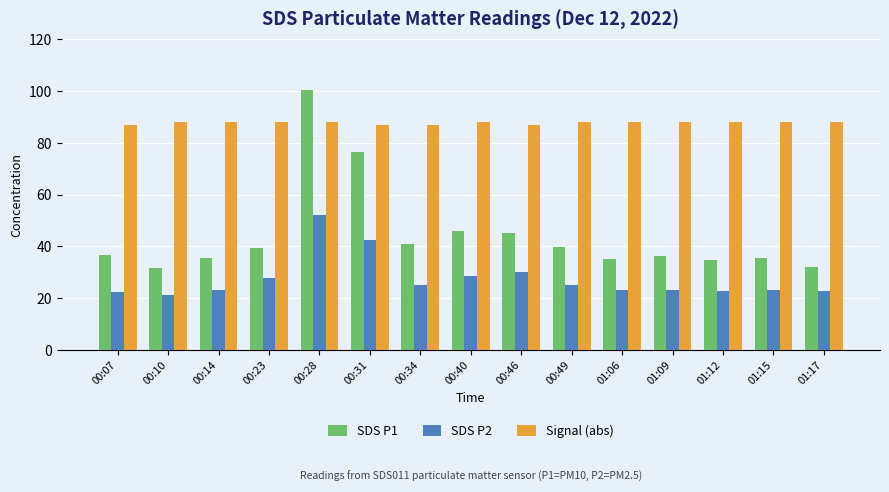

What is the greatest value displayed?

100.5